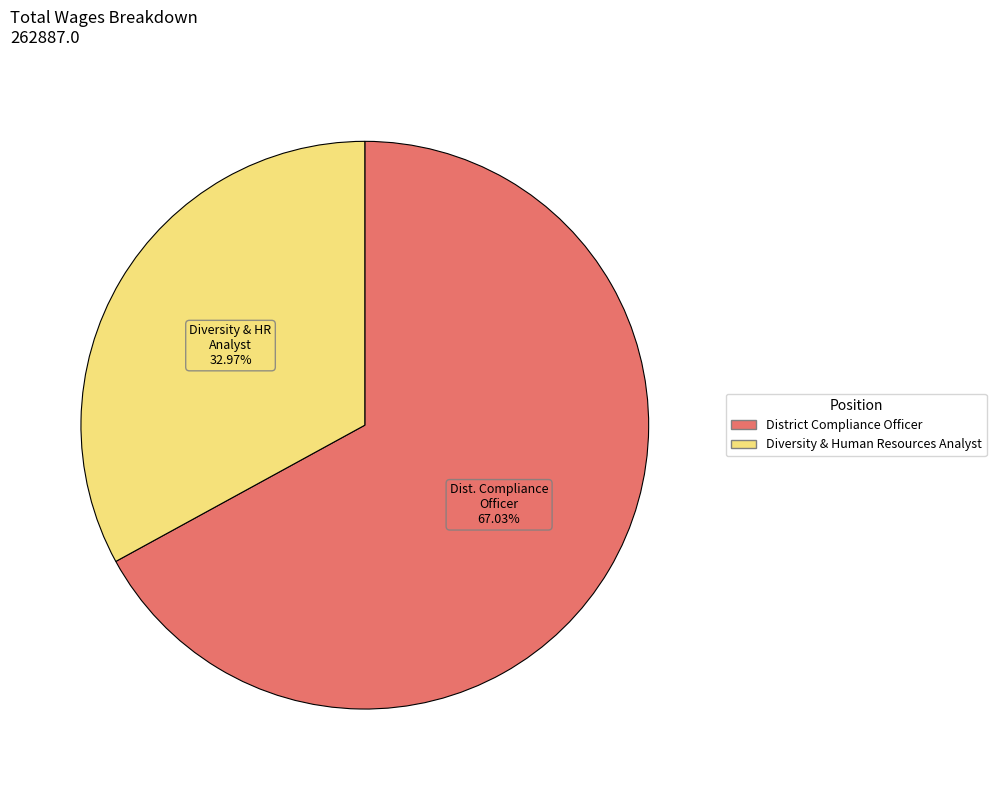

The District Compliance Officer slice represents 78% of the pie. True or false?

False